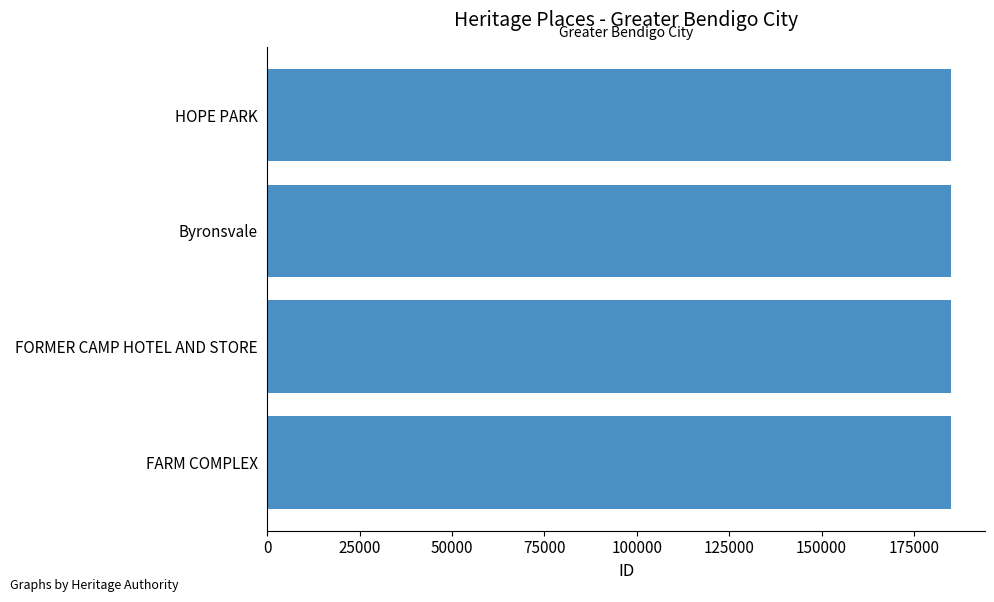

What is the difference between the maximum and minimum values?

52